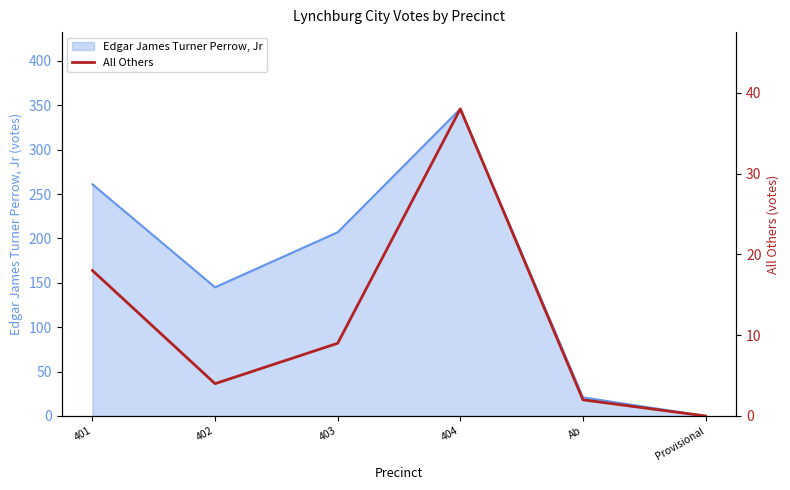

What is the highest value of the Edgar James Turner Perrow, Jr series?

346